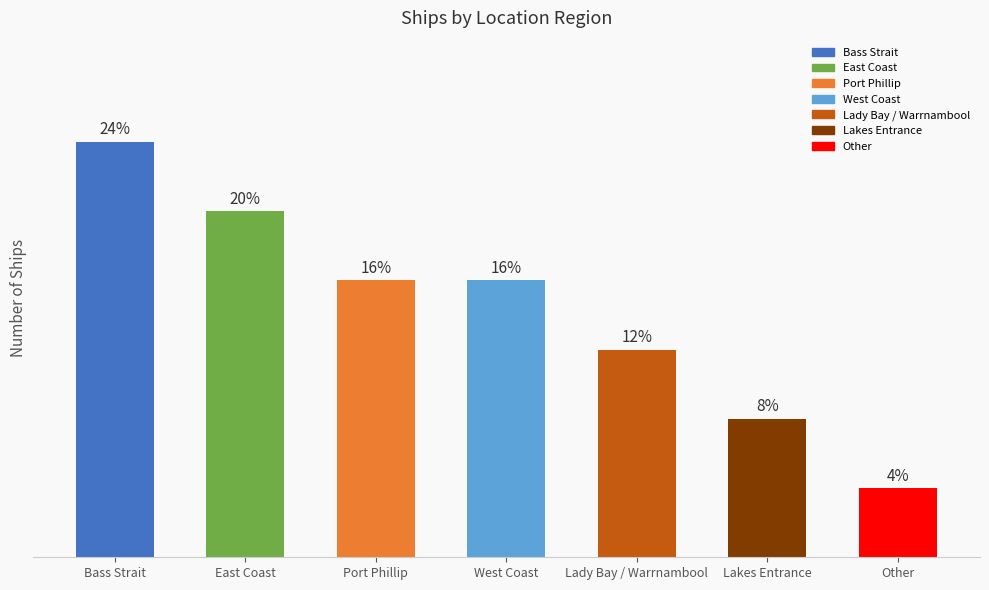

What is the label of the 1st bar from the right?

Other